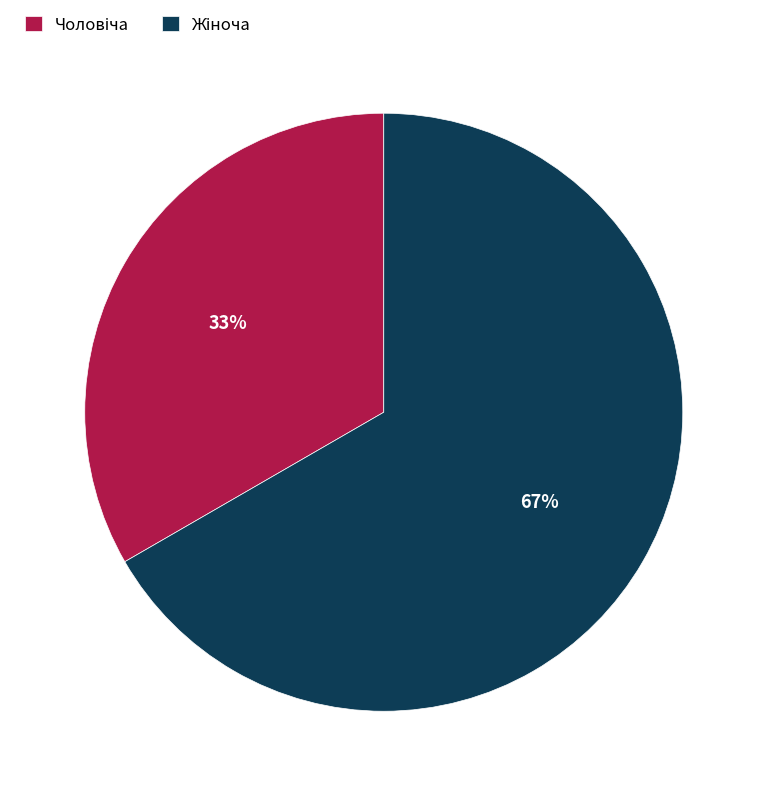

Is there any slice that represents more than half of the pie?

Yes